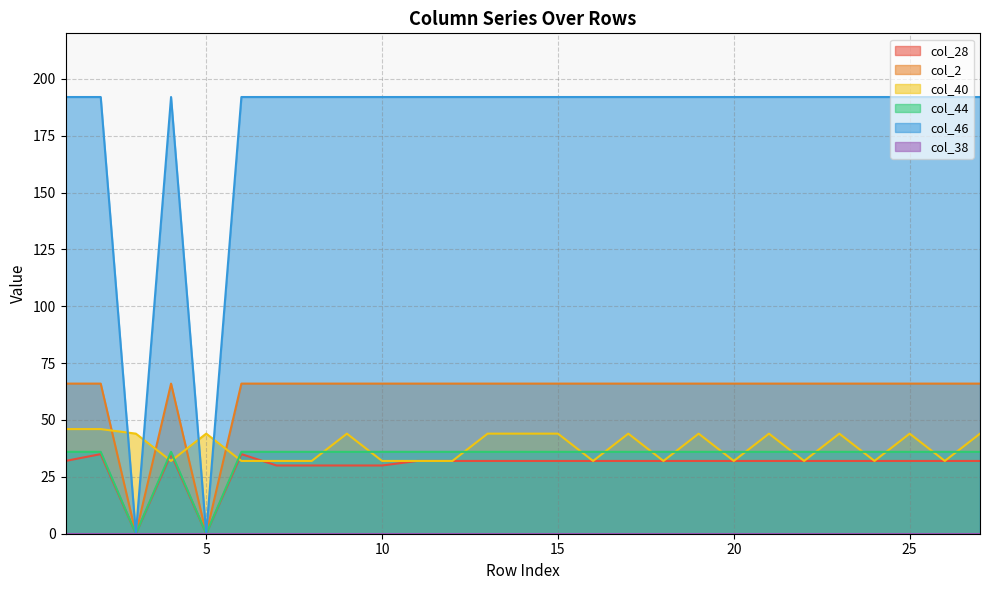

Reading left to right, transcribe all the data shown in this chart.

col_28: 32	35	0	35	0	35	30	30	30	30	32	32	32	32	32	32	32	32	32	32	32	32	32	32	32	32	32
col_2: 66	66	0	66	0	66	66	66	66	66	66	66	66	66	66	66	66	66	66	66	66	66	66	66	66	66	66
col_40: 46	46	44	32	44	32	32	32	44	32	32	32	44	44	44	32	44	32	44	32	44	32	44	32	44	32	44
col_44: 36	36	0	36	0	36	36	36	36	36	36	36	36	36	36	36	36	36	36	36	36	36	36	36	36	36	36
col_46: 192	192	0	192	0	192	192	192	192	192	192	192	192	192	192	192	192	192	192	192	192	192	192	192	192	192	192